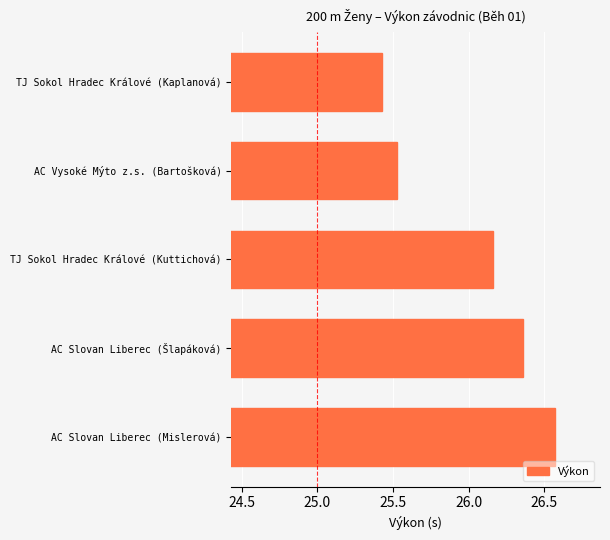

True or false: the data shows 14.3 at AC Slovan Liberec (Mislerová).

False